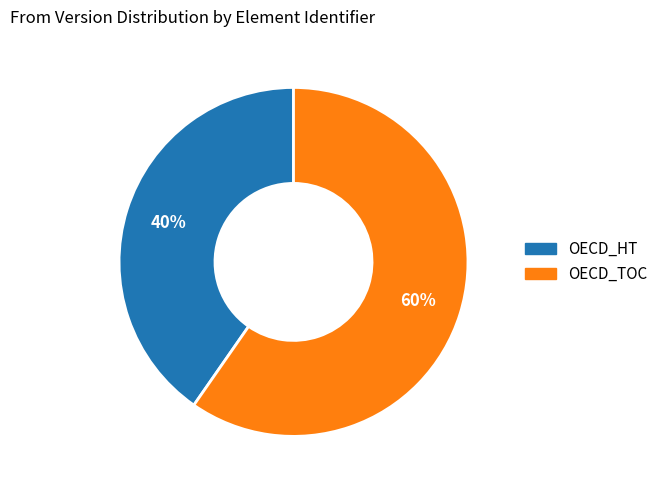

Rank the categories by value from highest to lowest.

OECD_TOC, OECD_HT